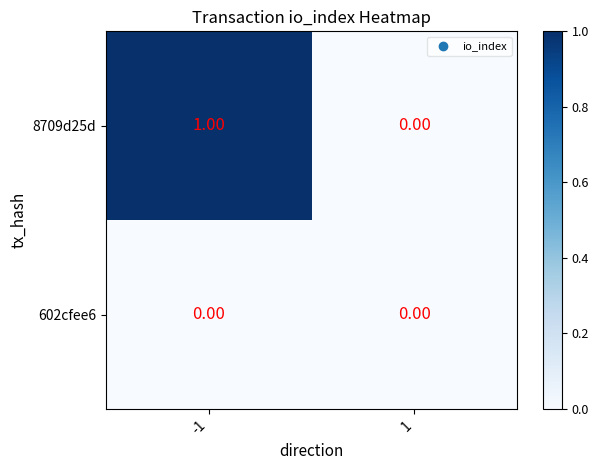

Rank the series at -1 from lowest to highest value.

602cfee6, 8709d25d